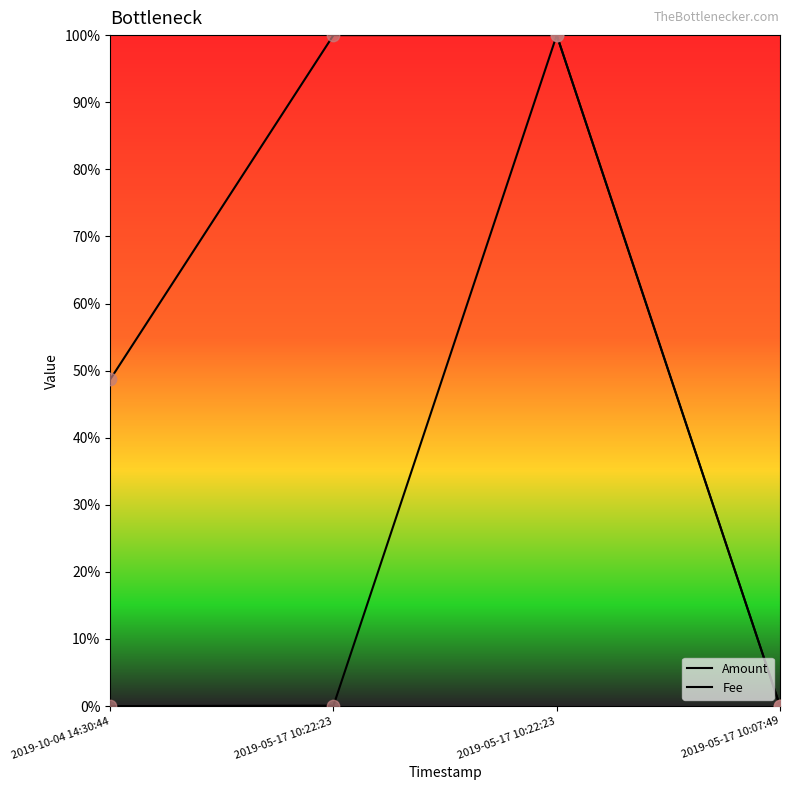

Is this an area chart (filled region under the line)?

No